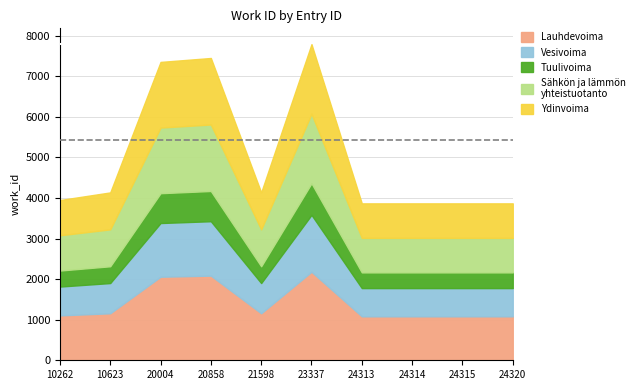

List the labels in order of value, largest first.

23337, 20858, 20004, 10623, 21598, 10262, 24313, 24314, 24315, 24320